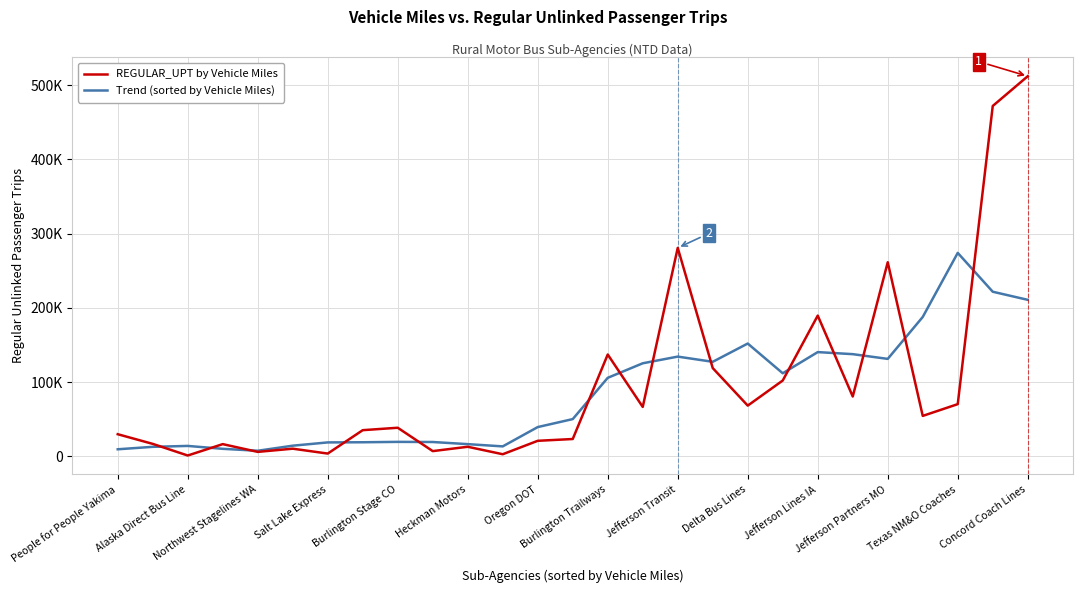

Is this an area chart (filled region under the line)?

No